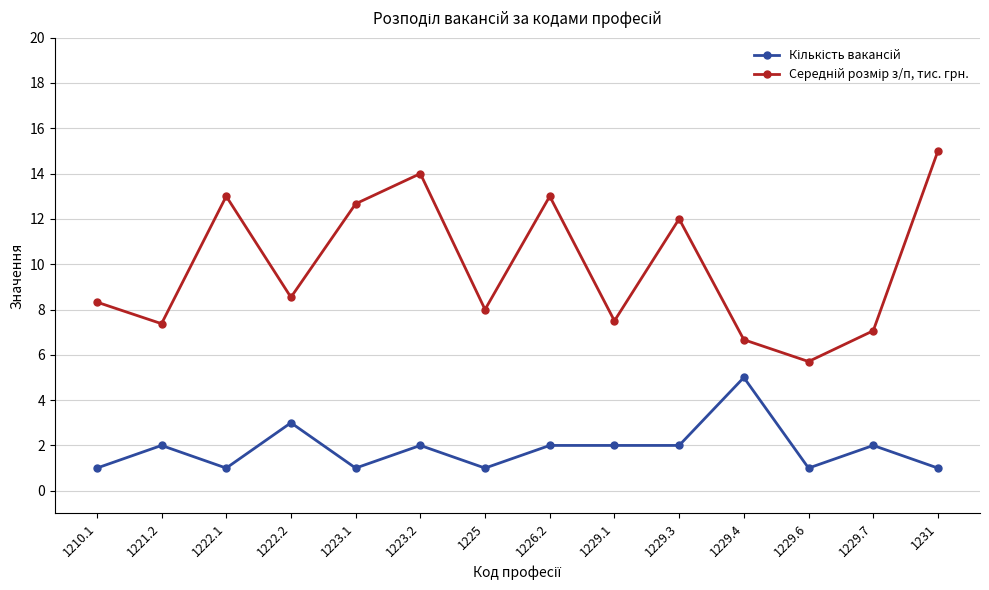

What is the minimum value shown in the chart?

1.0